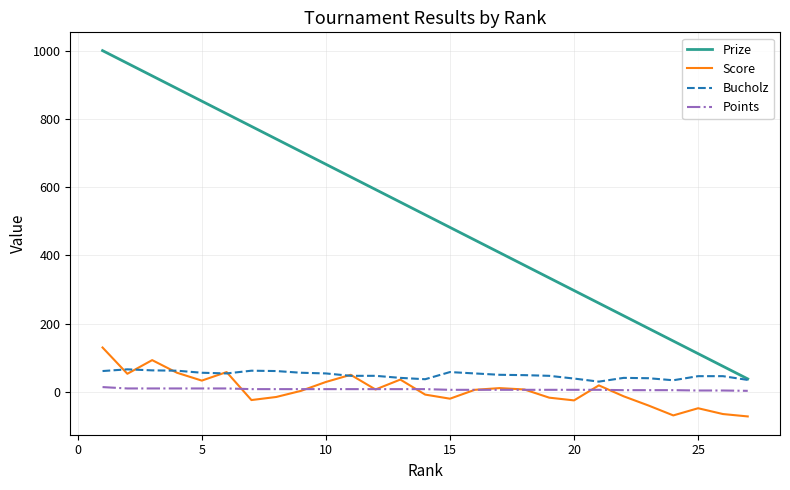

What is the sum of all Prize values?

14013